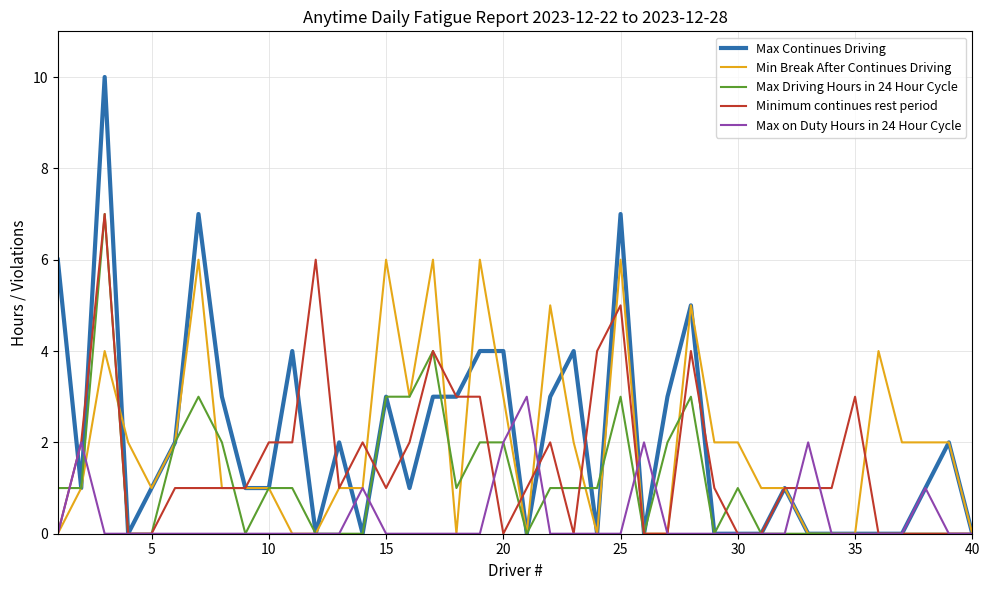

Which series has the largest range (max minus min)?

Max Continues Driving